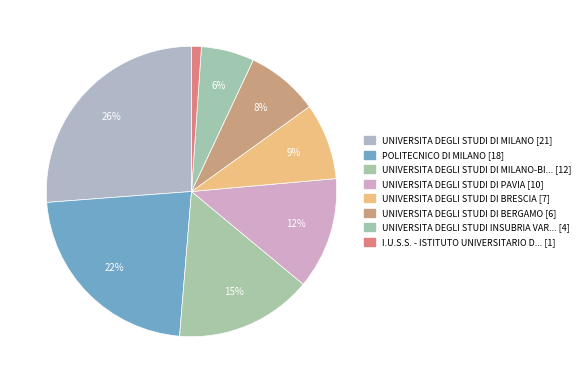

Count the number of slices in the pie.

8